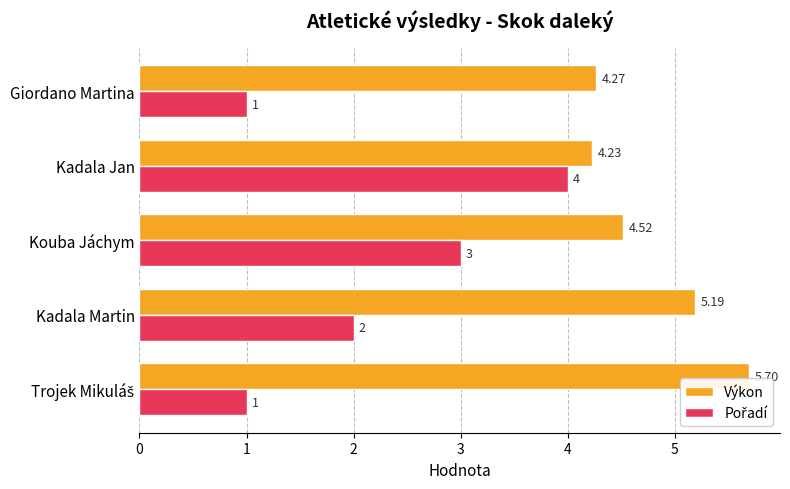

At which label does Výkon reach its minimum?

Kadala Jan